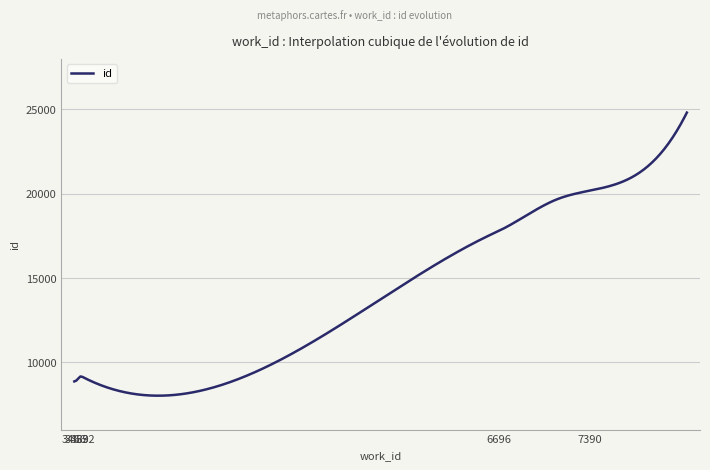

Does the chart have visible grid lines?

Yes